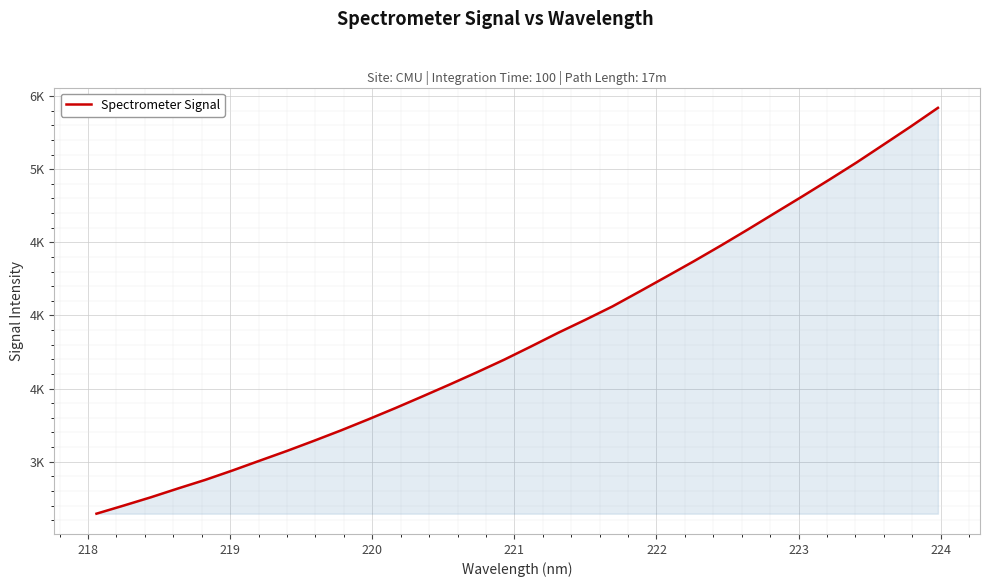

Does the chart have visible grid lines?

Yes